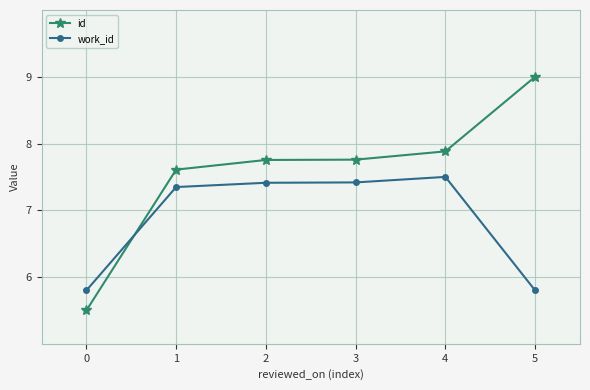

Is this an area chart (filled region under the line)?

No